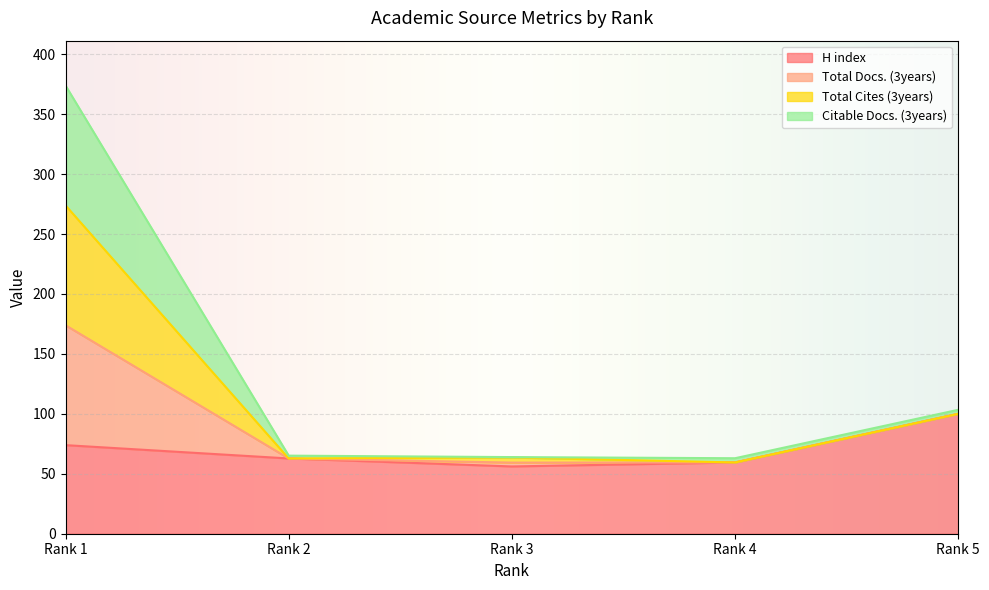

Is it true that Total Cites (3years) equals 100.0 at Rank 5?

True